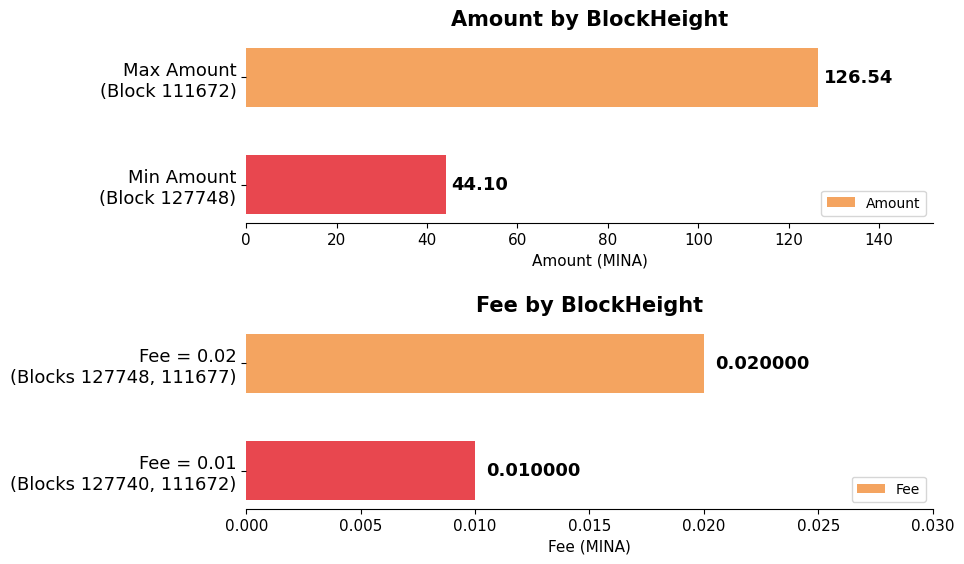

How many groups of bars are there?

2